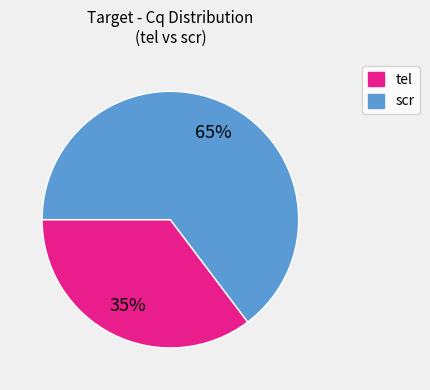

Rank the categories by value from highest to lowest.

scr, tel